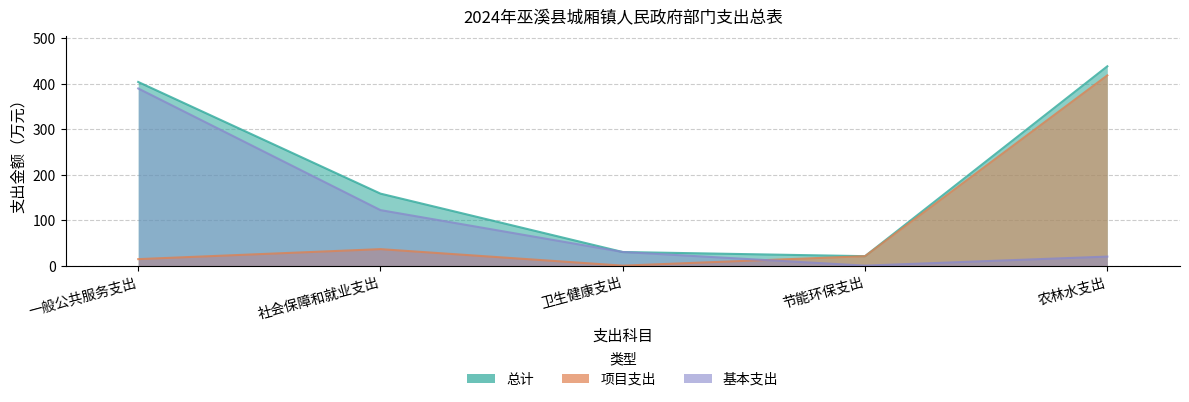

The 总计 series shows 20.8 at 节能环保支出. True or false?

True